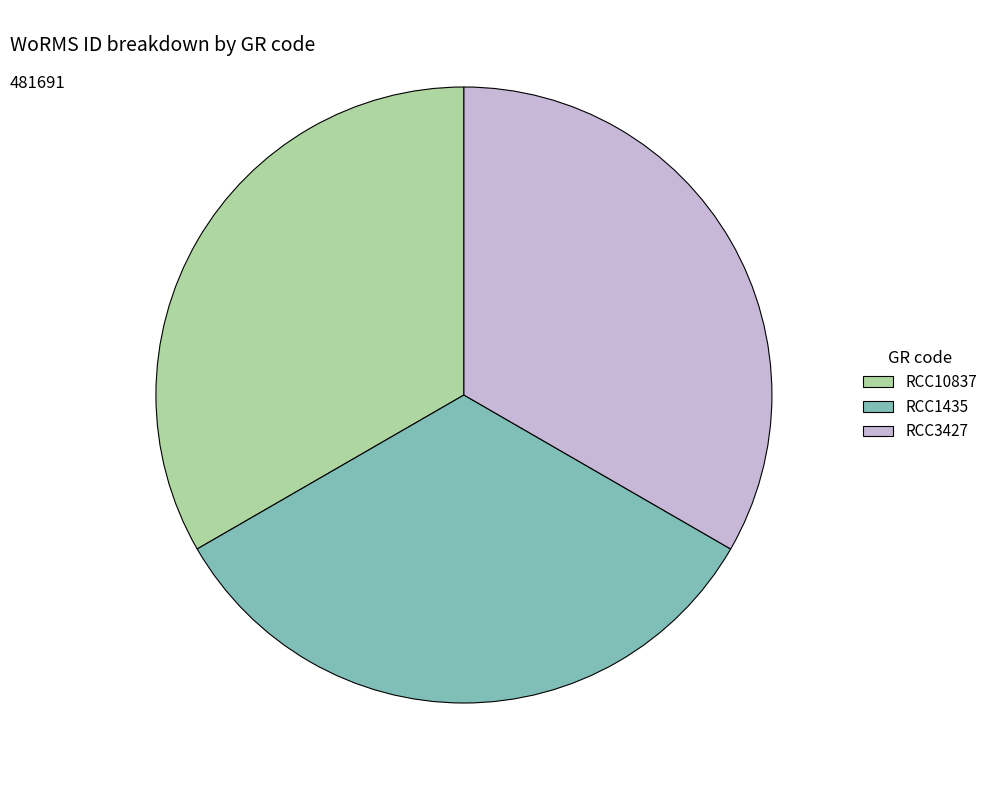

What is the ratio of the value at RCC1435 to the value at RCC3427?

1.0